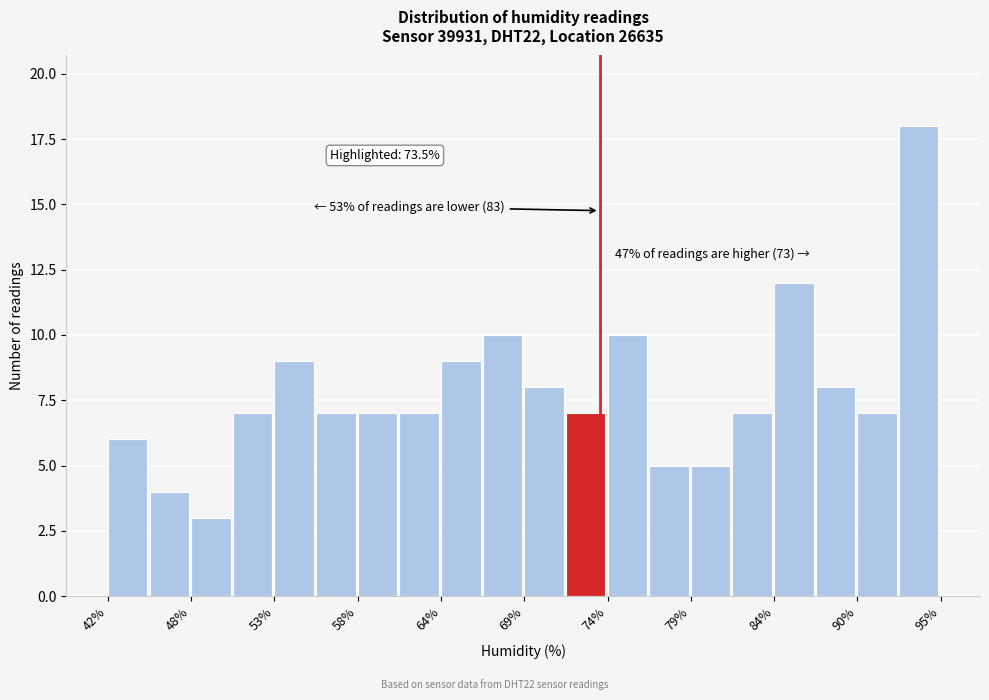

Around what value on the x-axis is the tallest bar? Give the approximate position of its centre, as read against the axis.

94